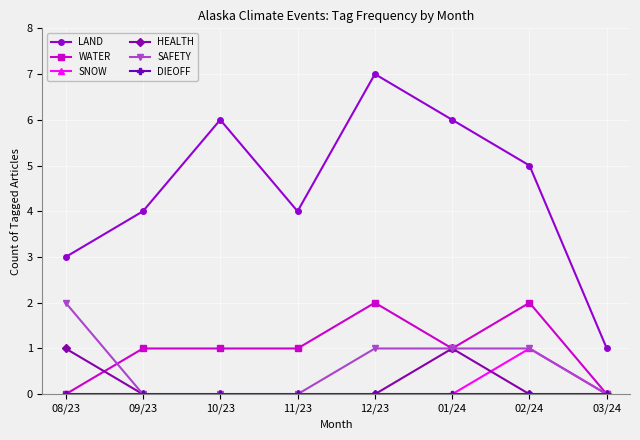

What is the difference between the maximum and minimum values in the LAND series?

6